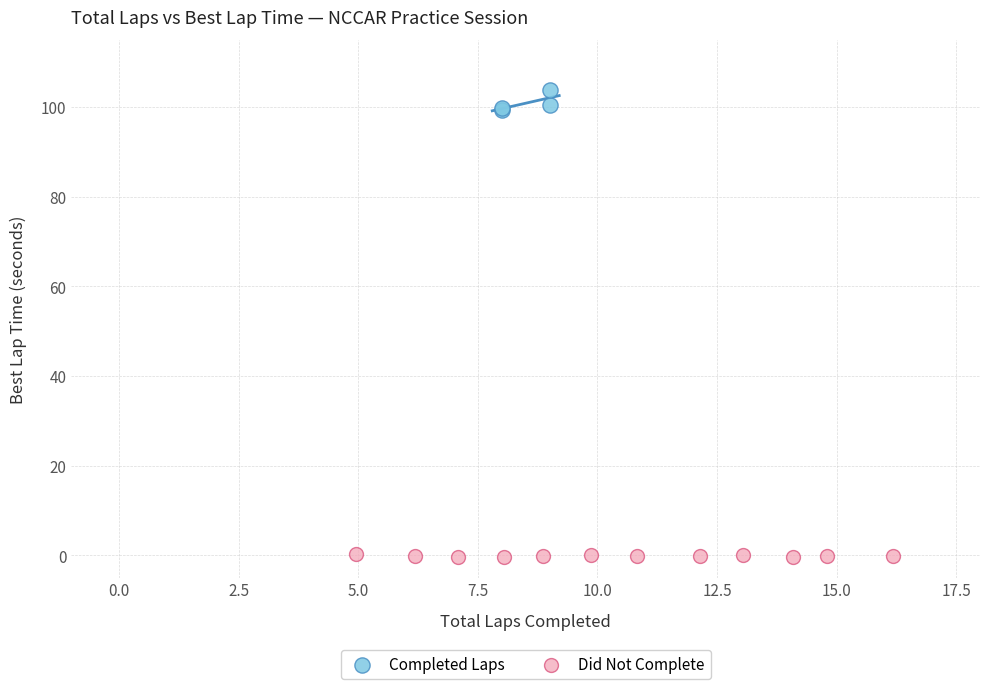

What are all the series names shown in the legend?

Completed Laps, Did Not Complete